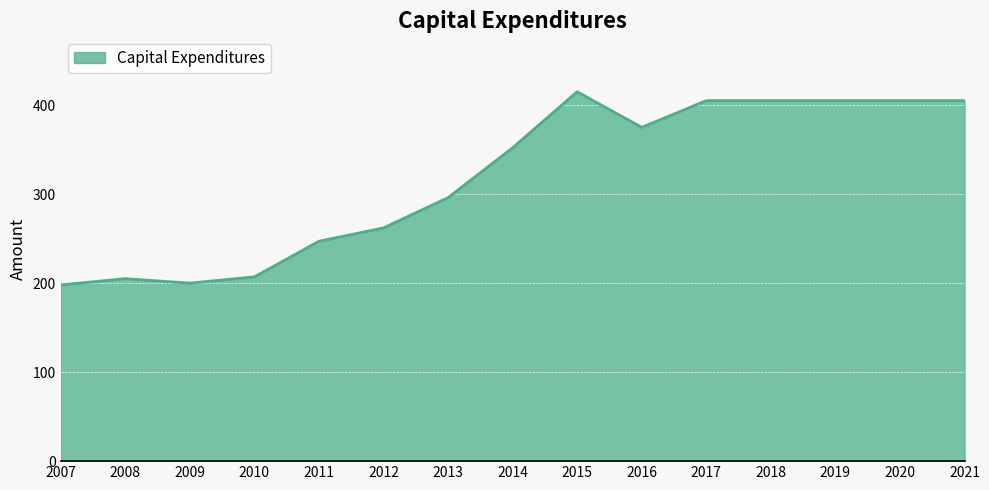

The value at 2021 is 405. True or false?

True